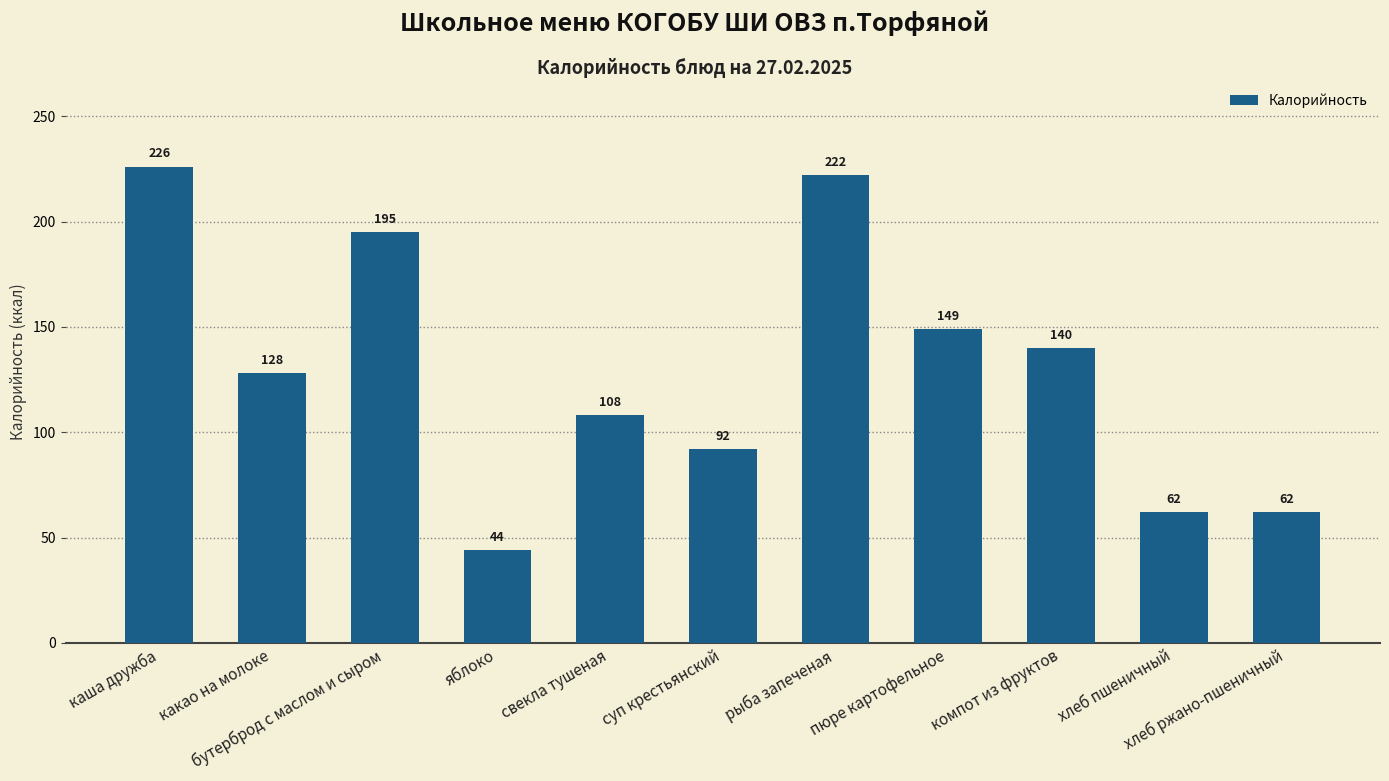

How many data points are less than 128?

5